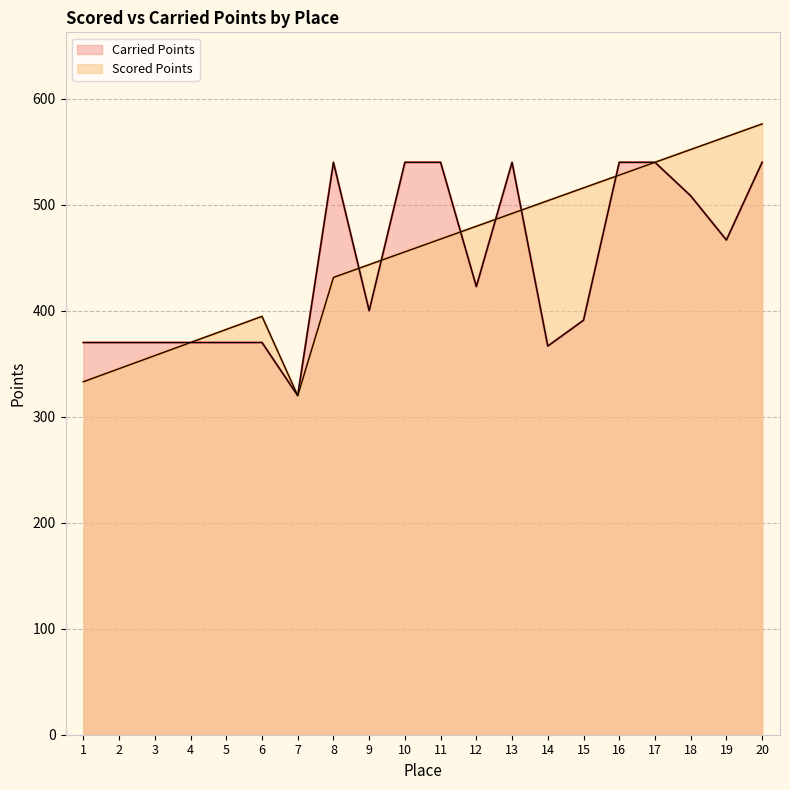

Between which two adjacent categories do Carried Points and Scored Points first intersect?

8 and 9